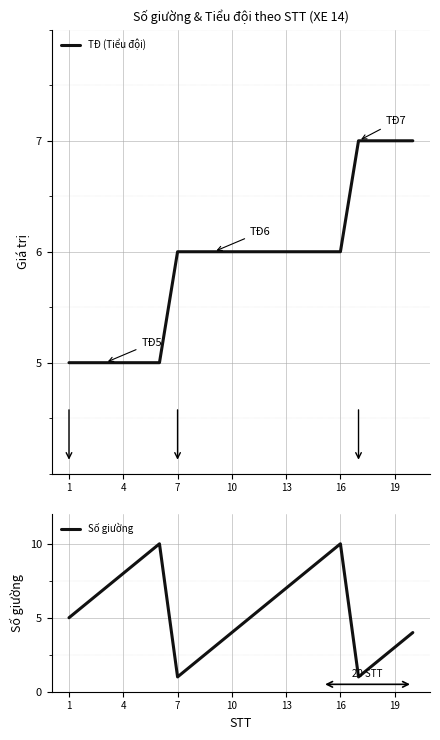

What is the approximate value of Số giường at 4?

8